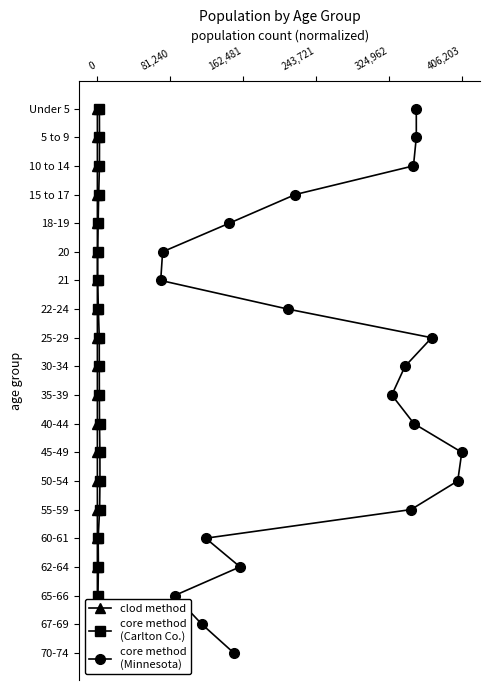

True or false: clod method and core method
(Minnesota) cross at least once.

False